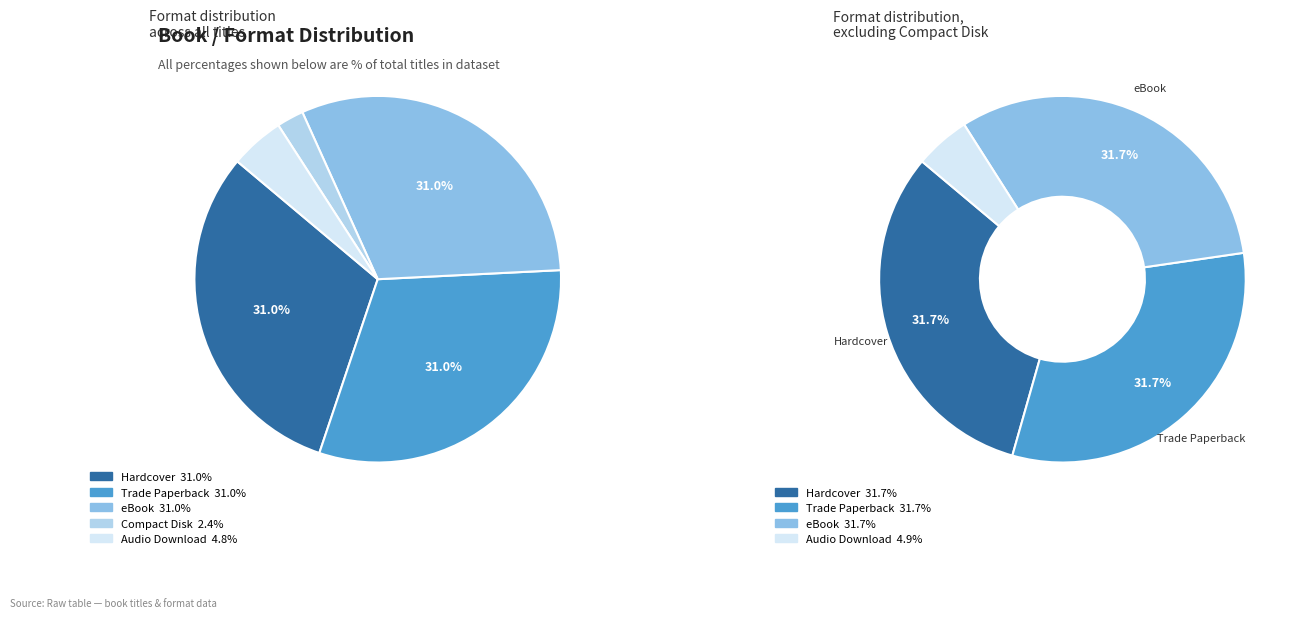

Does any single category account for the majority?

No